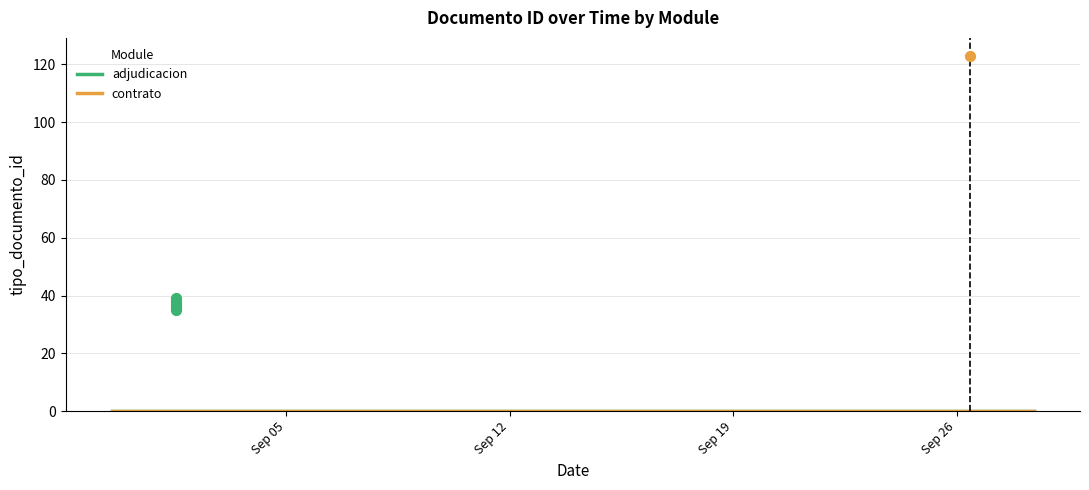

Which has a higher value, 2023-09-01 12:47:05 or 2023-09-01 12:47:05?

2023-09-01 12:47:05